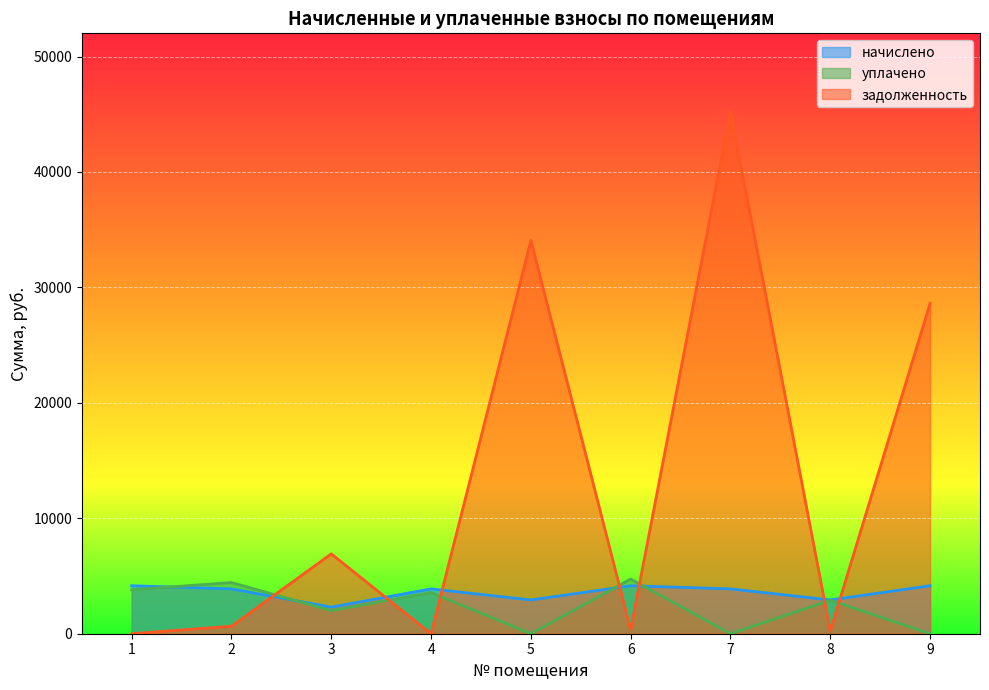

Which series has the largest total across all categories?

задолженность